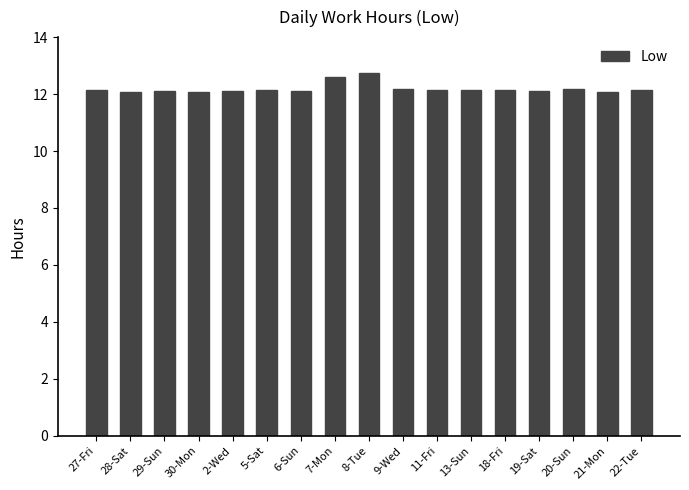

What is the sum of the values at 7-Mon and 21-Mon?

24.7